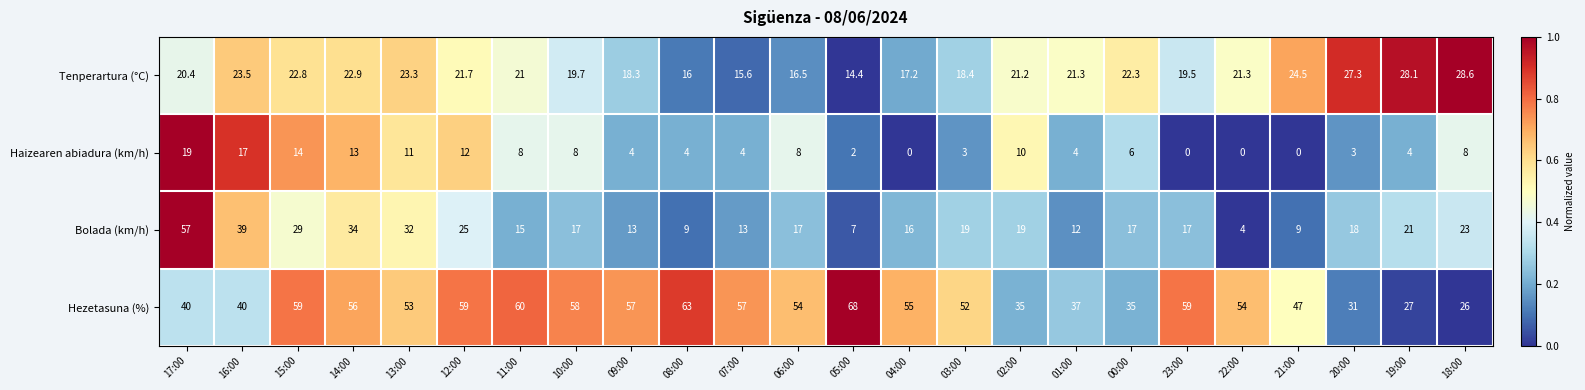

What is the sum of all Tenperartura (°C) values?

505.8